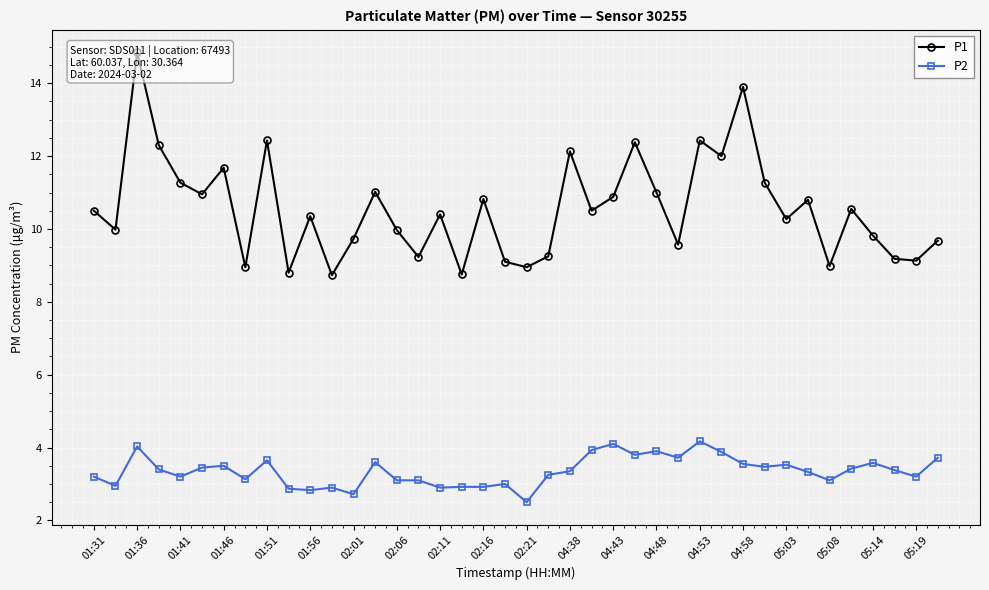

How many interior local peaks does the P2 series have?

11